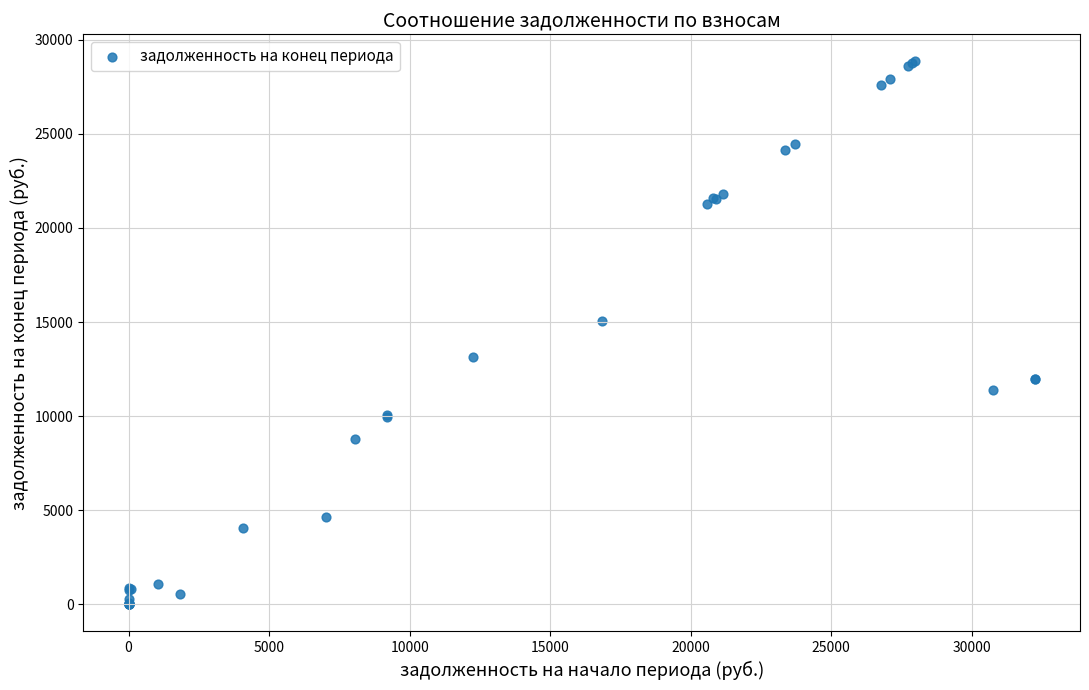

What Y value in the scatter plot is closest to 14423?

15069.9